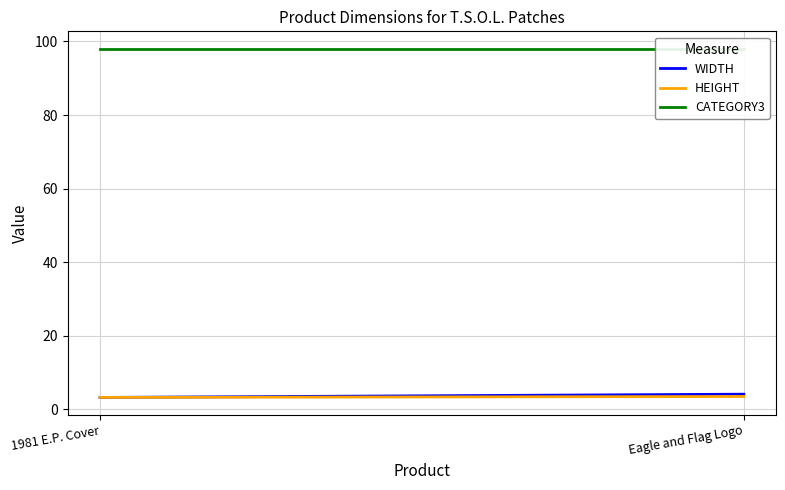

At 1981 E.P. Cover, list the series in order from smallest to largest.

WIDTH, HEIGHT, CATEGORY3